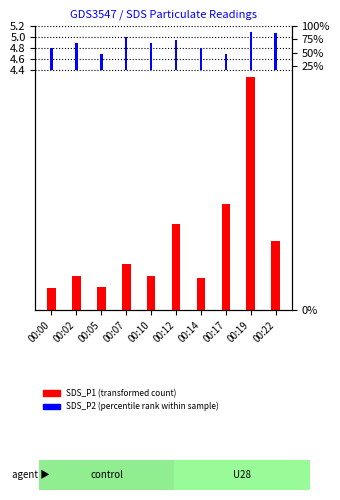

What is the minimum value for SDS_P1 (transformed count)?

0.4